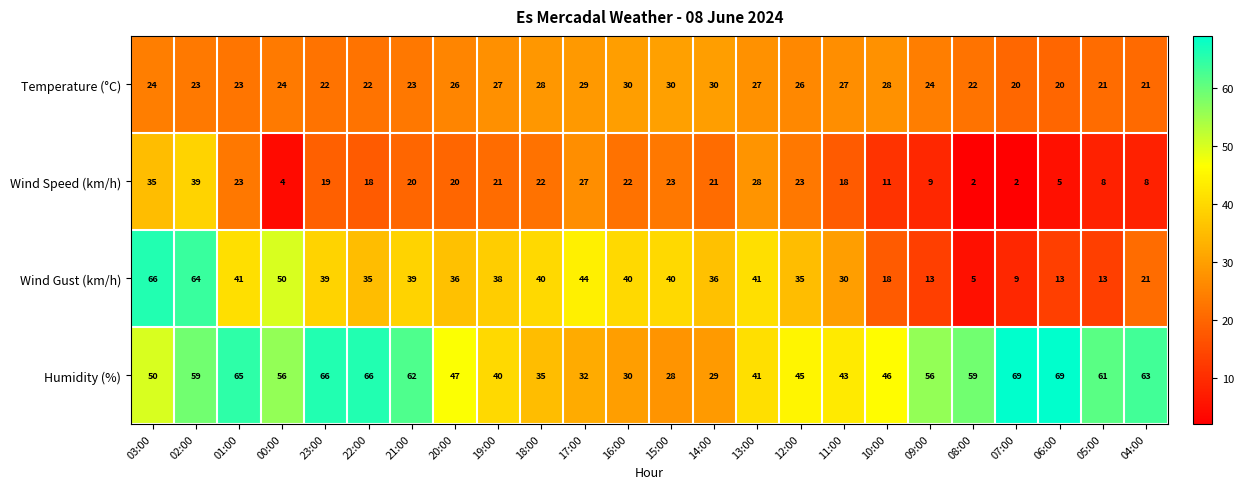

Which series has the widest spread of values?

Wind Gust (km/h)